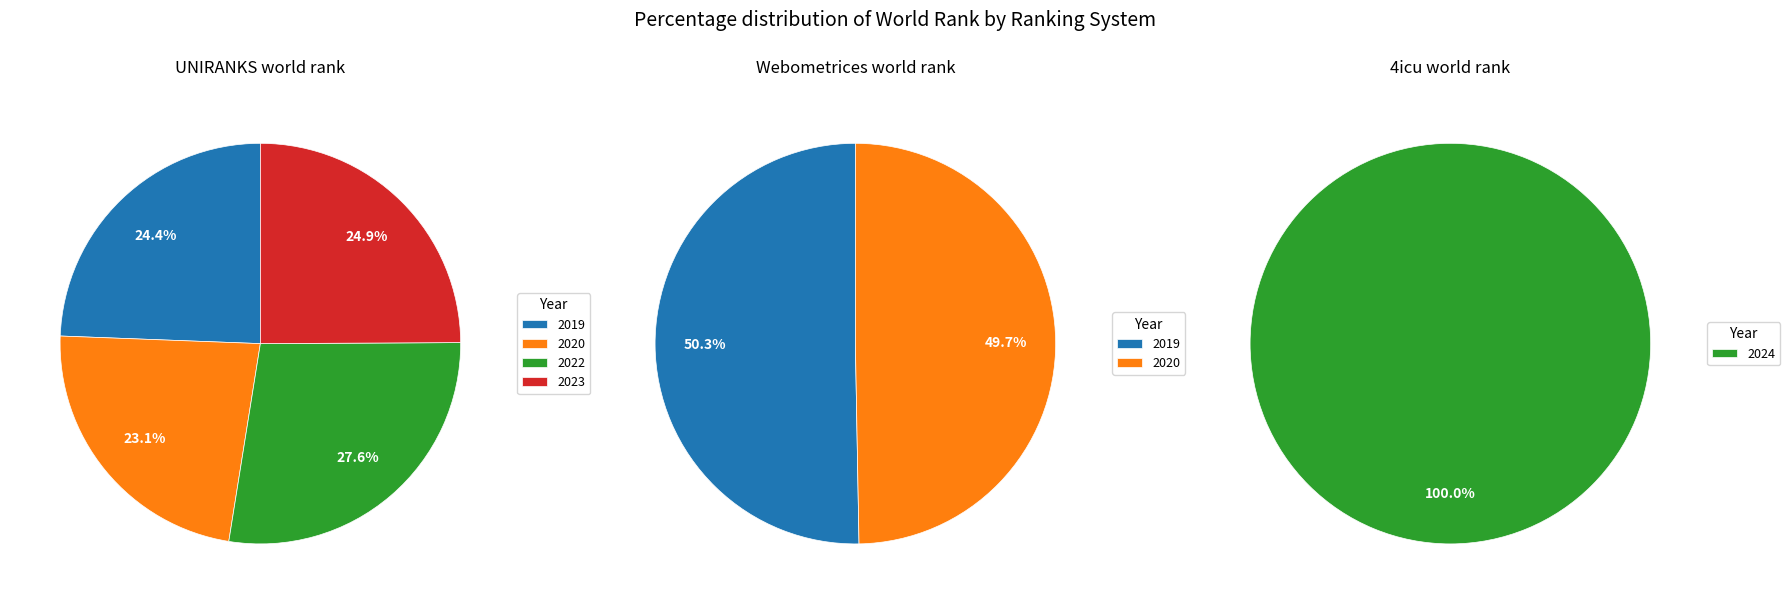

Does 2022 UNIRANKS account for over 50% of the chart?

No